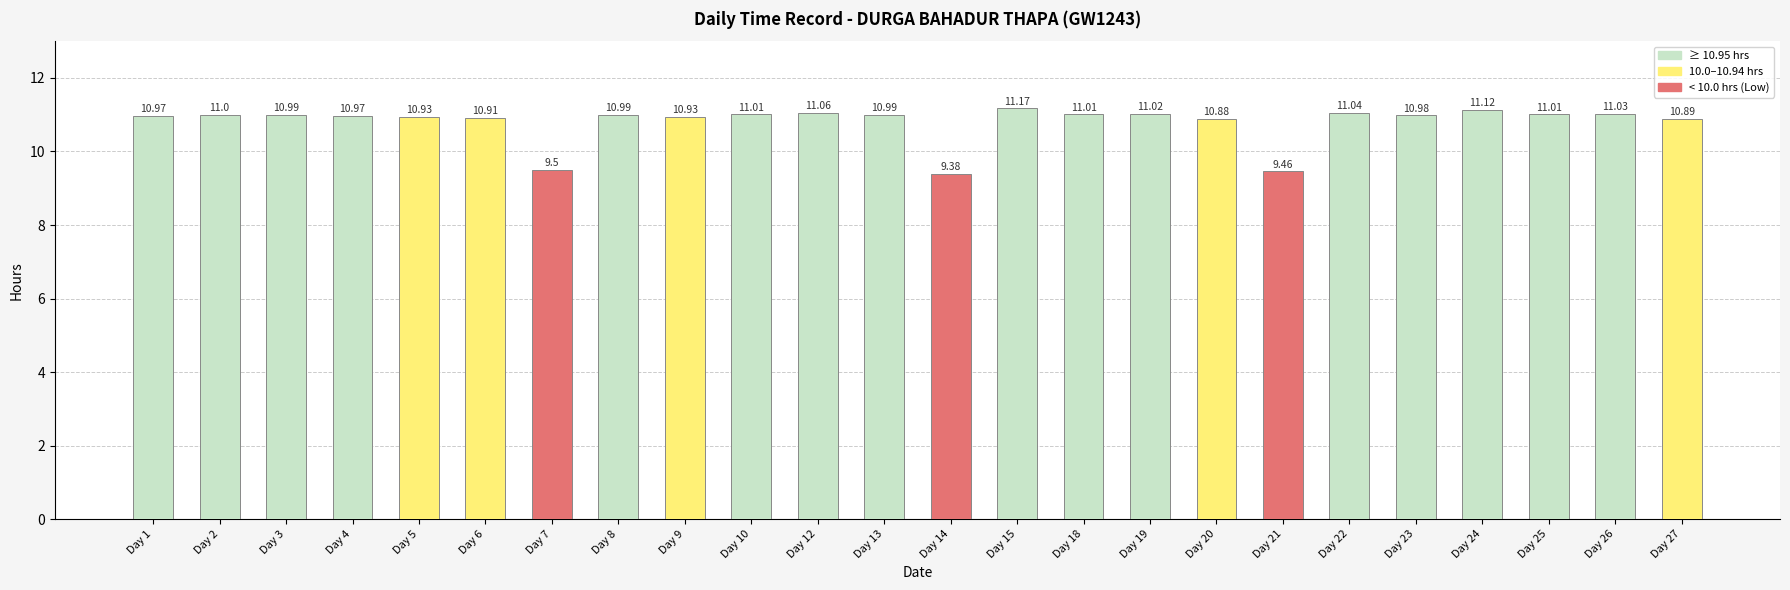

What is the maximum value shown in the chart?

11.2